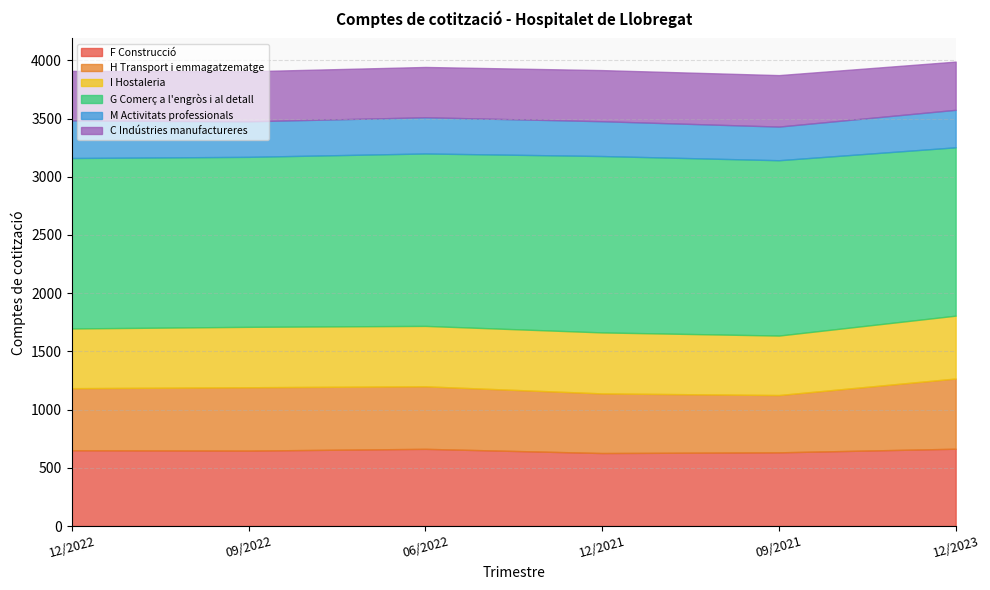

Rank the series by their maximum value, from lowest to highest.

M Activitats professionals, C Indústries manufactureres, I Hostaleria, H Transport i emmagatzematge, F Construcció, G Comerç a l'engròs i al detall